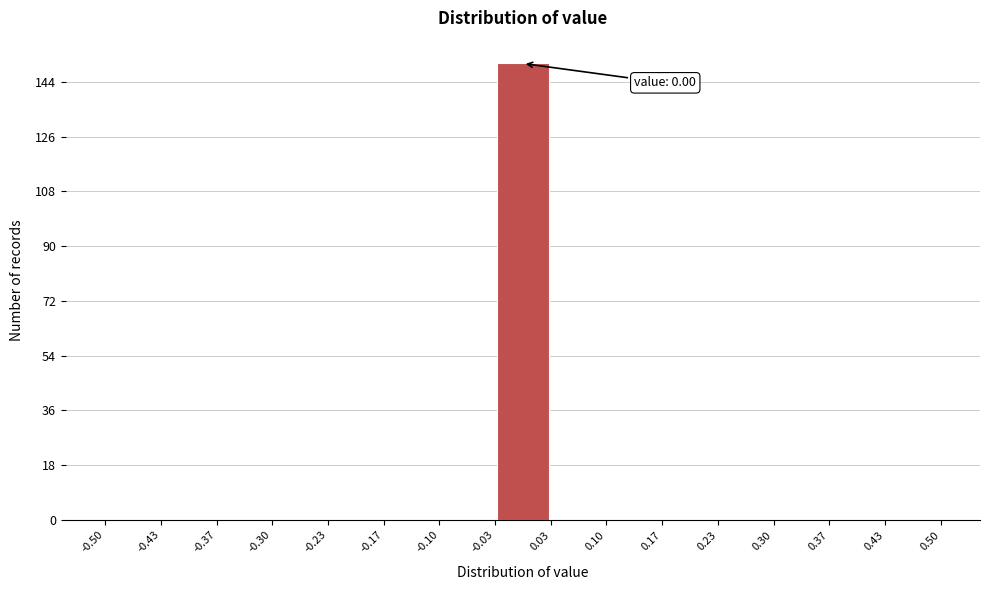

Which range on the x-axis has the tallest bar?

-0.03 to 0.03